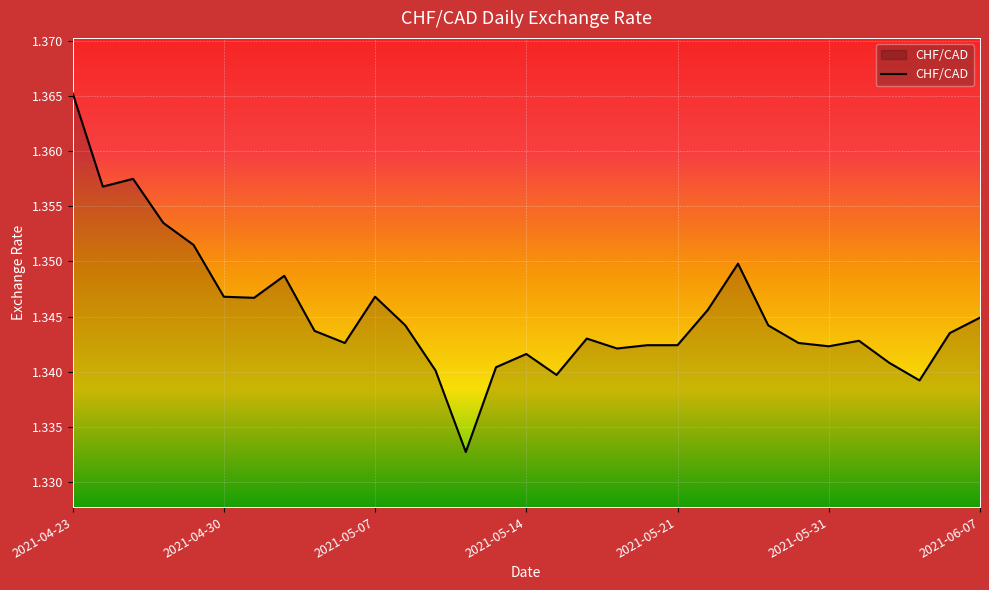

At which category does the chart reach its peak across all series?

2021-04-23